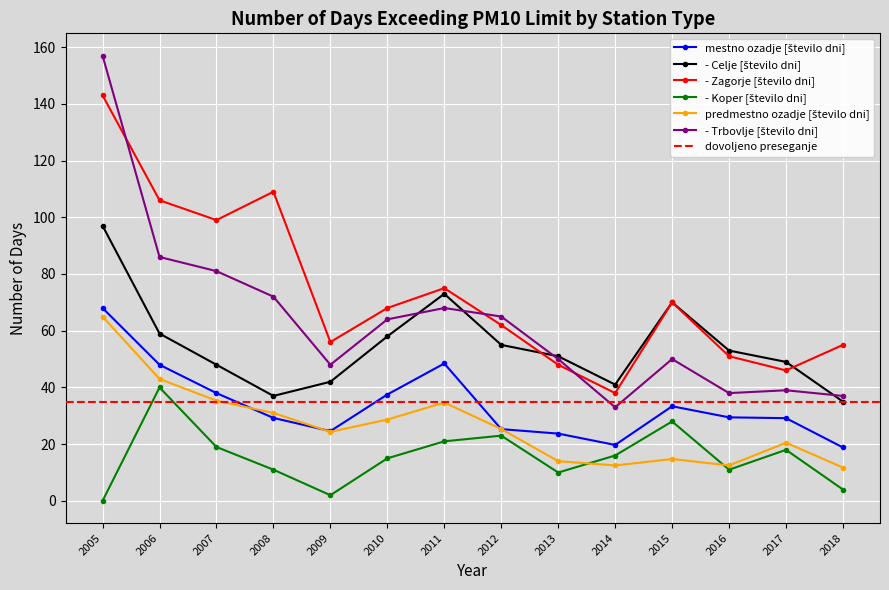

What value does the predmestno ozadje [število dni] series have at 2010?

28.7